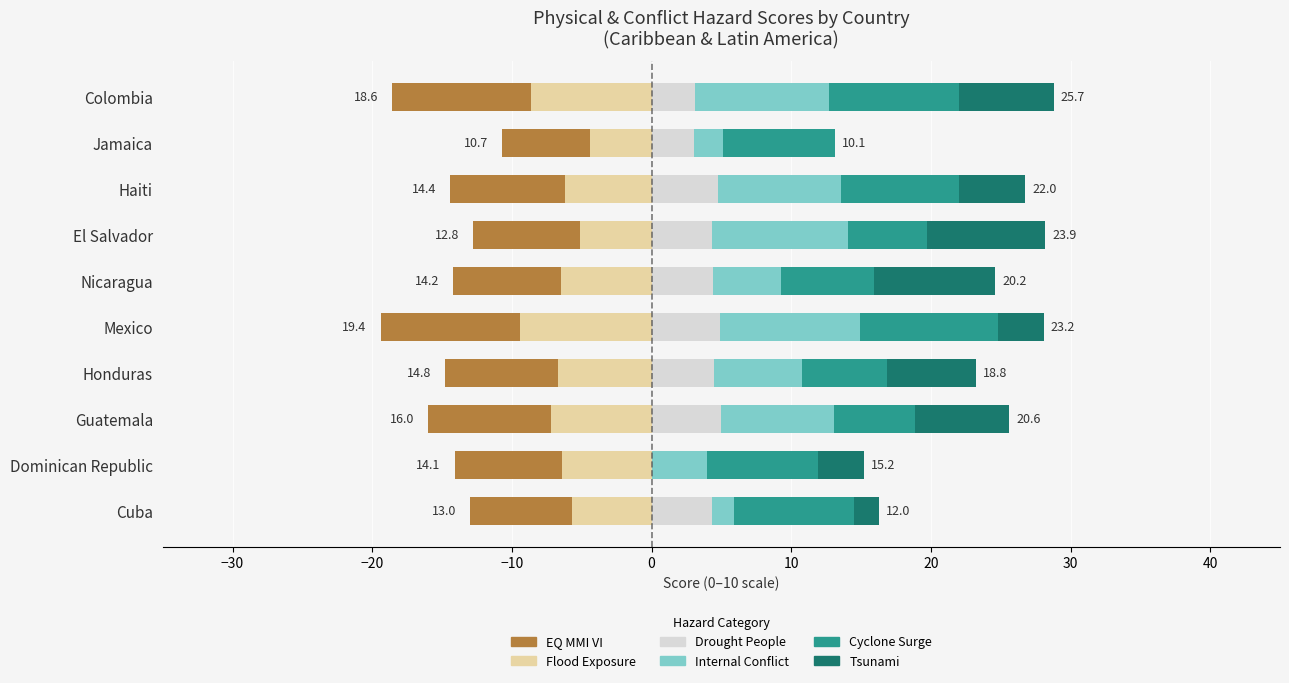

How many data points in Flood Exposure are less than -6?

7